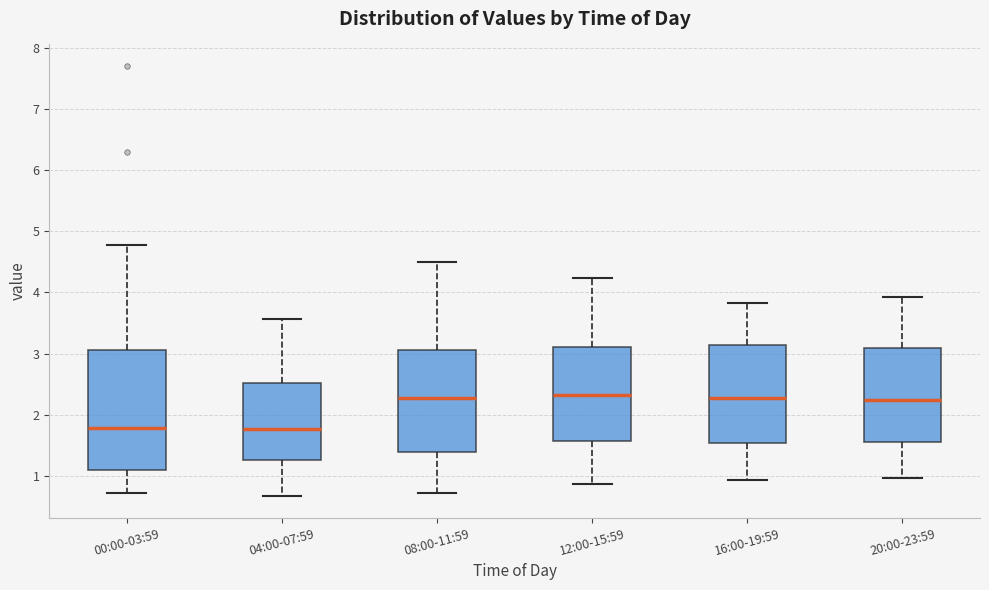

Reading left to right, read every box against the y-axis: the position of its median line, the range the box covers, and the ends of its whiskers. The values are not printed on the chart, so give them approximately, as read against the axis.

00:00-03:59: median 1.8, box 1.1 to 3.1, whiskers 0.7 to 4.8
04:00-07:59: median 1.8, box 1.3 to 2.5, whiskers 0.7 to 3.6
08:00-11:59: median 2.3, box 1.4 to 3.1, whiskers 0.7 to 4.5
12:00-15:59: median 2.3, box 1.6 to 3.1, whiskers 0.9 to 4.2
16:00-19:59: median 2.3, box 1.5 to 3.1, whiskers 0.9 to 3.8
20:00-23:59: median 2.3, box 1.6 to 3.1, whiskers 1.0 to 3.9